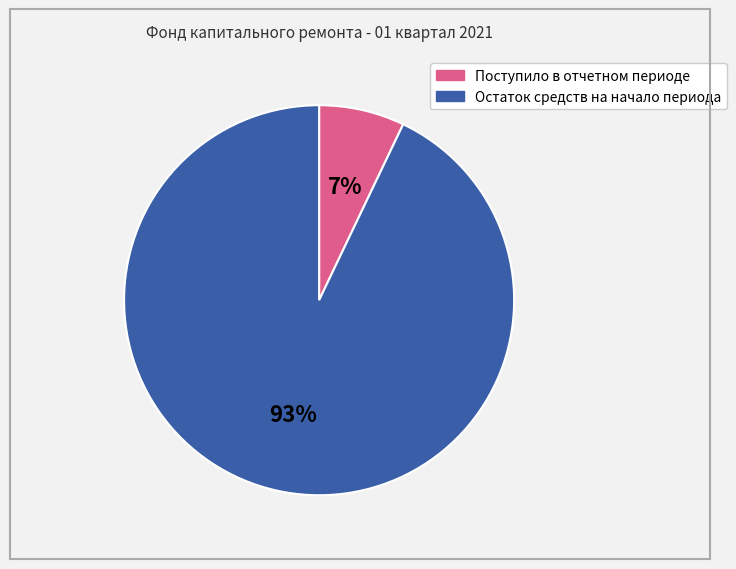

Between Поступило в отчетном периоде and Остаток средств на начало периода, which is larger?

Остаток средств на начало периода